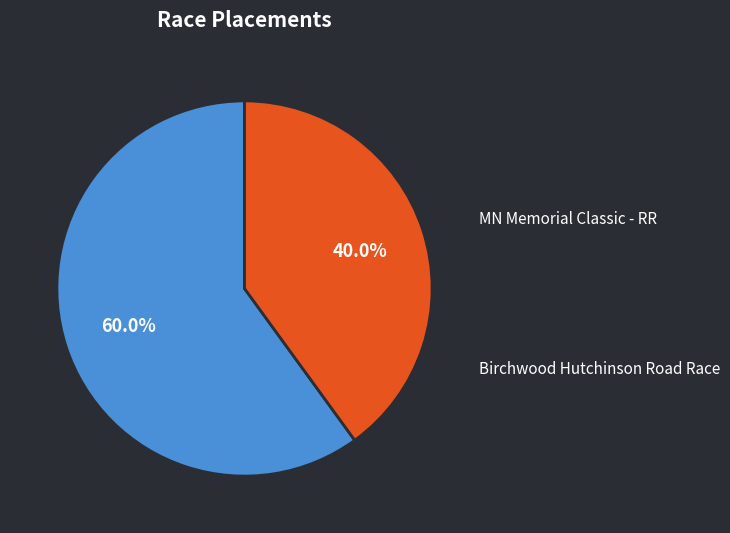

Is there any slice that represents more than half of the pie?

Yes